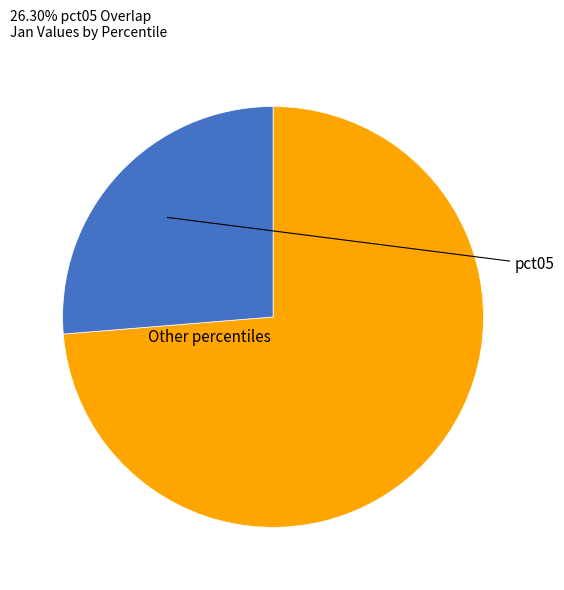

Is there a majority slice in this chart?

Yes